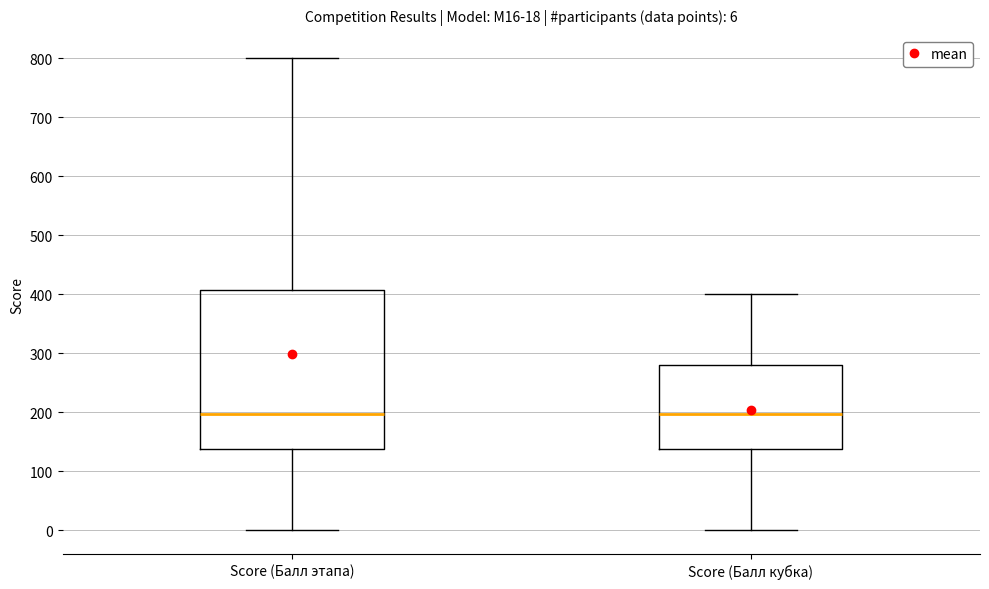

Comparing the boxes themselves (not the whiskers), which one is the tallest?

Score (Балл этапа)